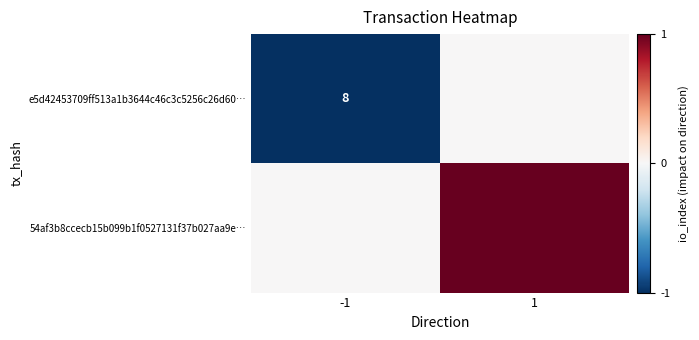

What value does the 54af3b8ccecb15b099b1f0527131f37b027aa9e… series have at 1?

1